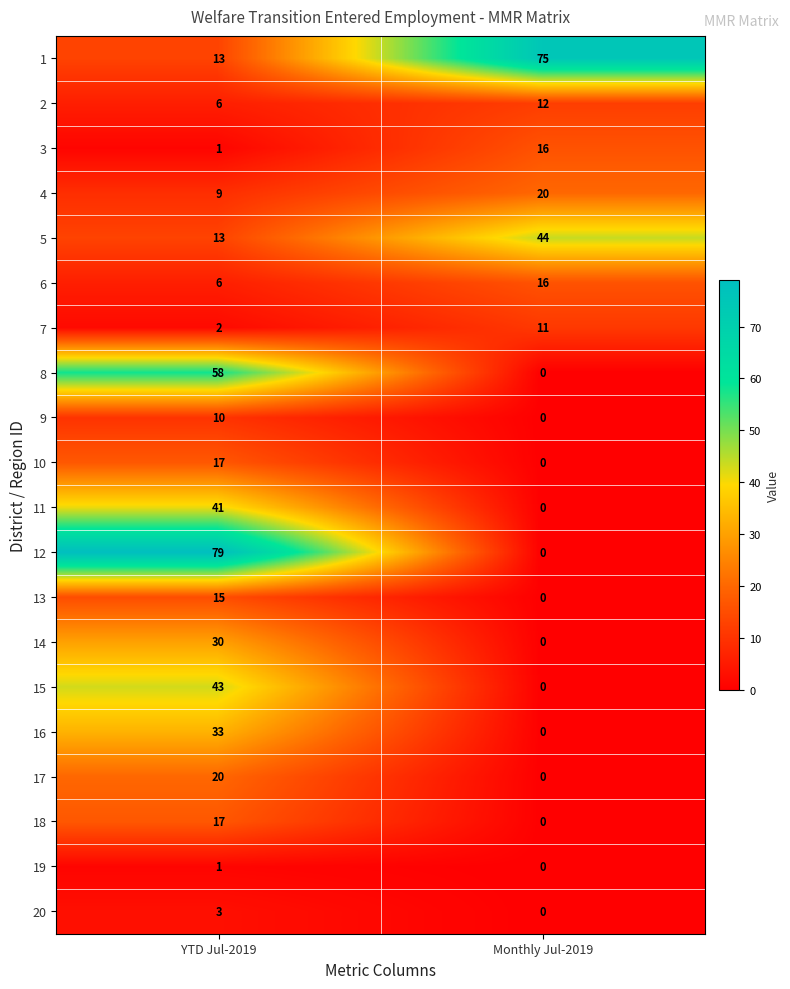

Which series changed the most between YTD Jul-2019 and Monthly Jul-2019?

12